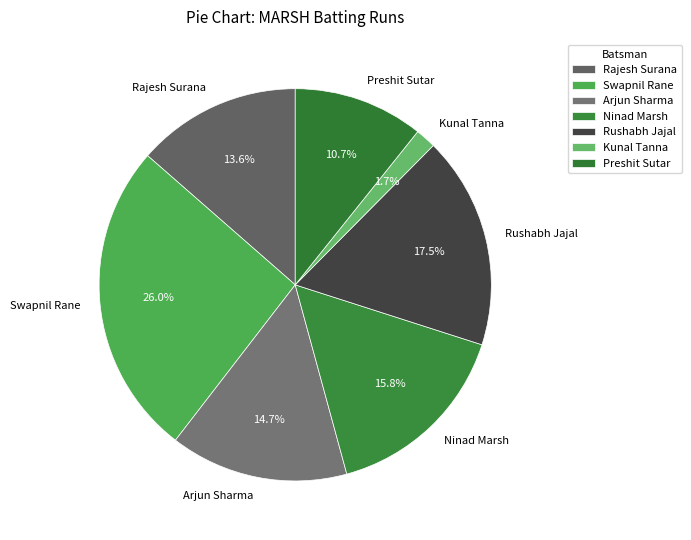

Does Rajesh Surana account for over 50% of the chart?

No